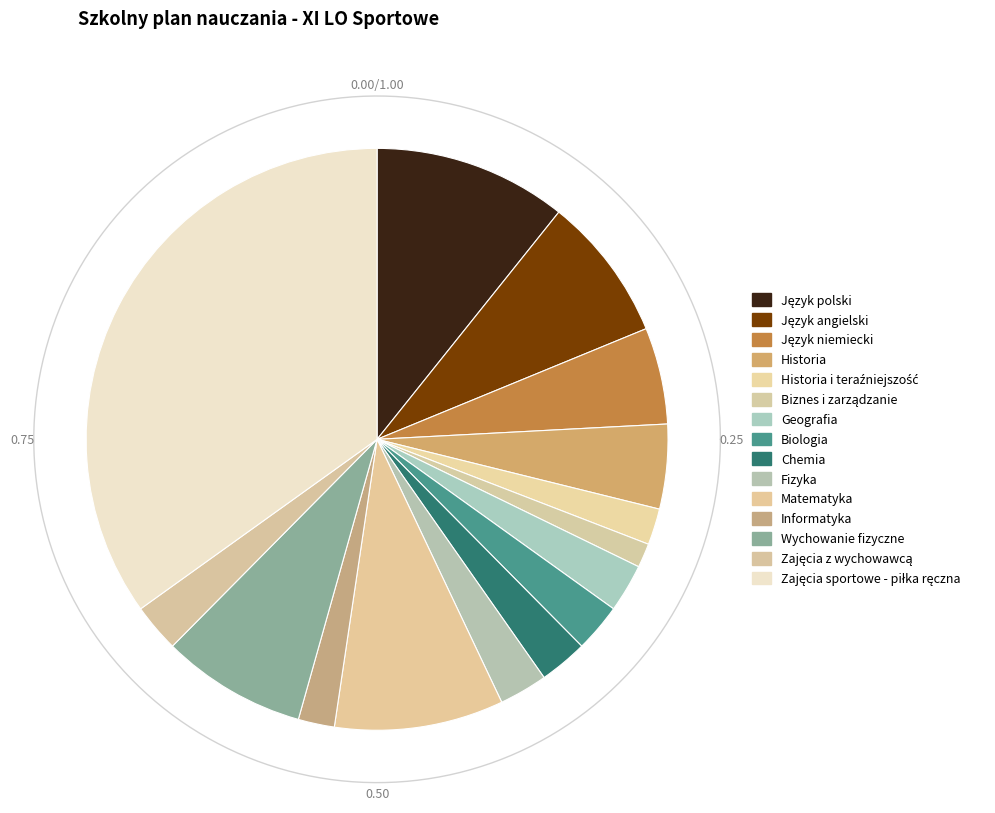

Which slice is the smallest?

Biznes i zarządzanie